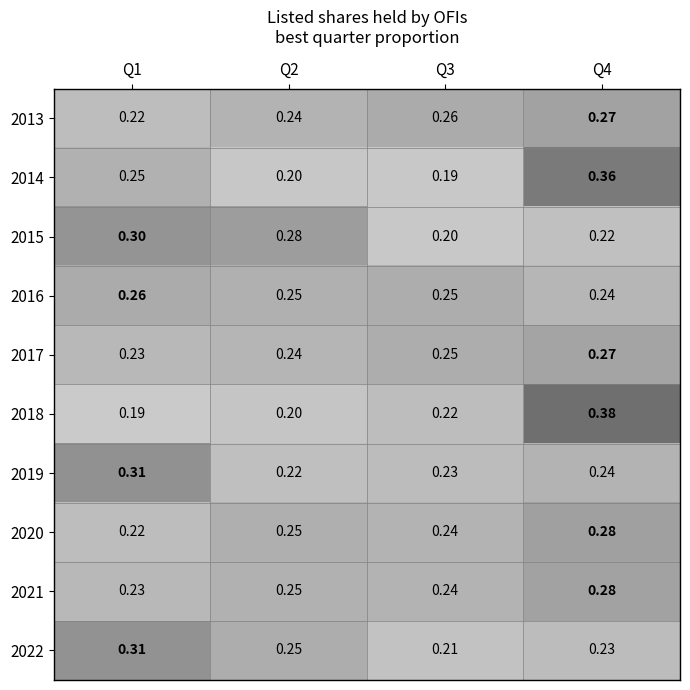

Is the value of 2014 at Q1 greater than the value of 2016 at Q1?

No